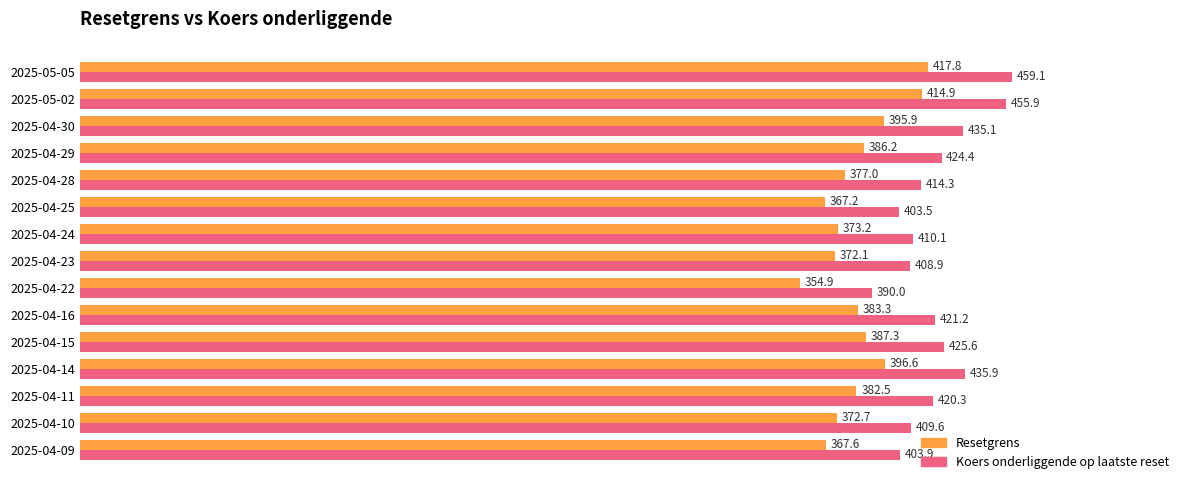

Which series has the largest range (max minus min)?

Koers onderliggende op laatste reset